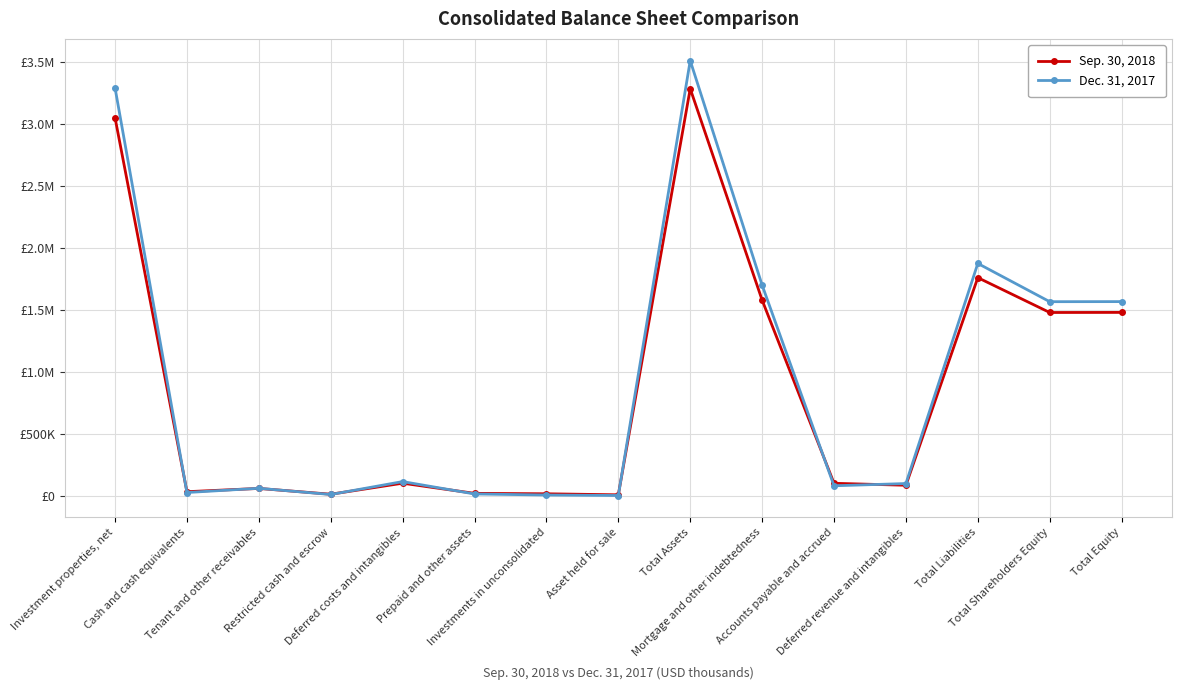

Which series has the widest spread of values?

Dec. 31, 2017